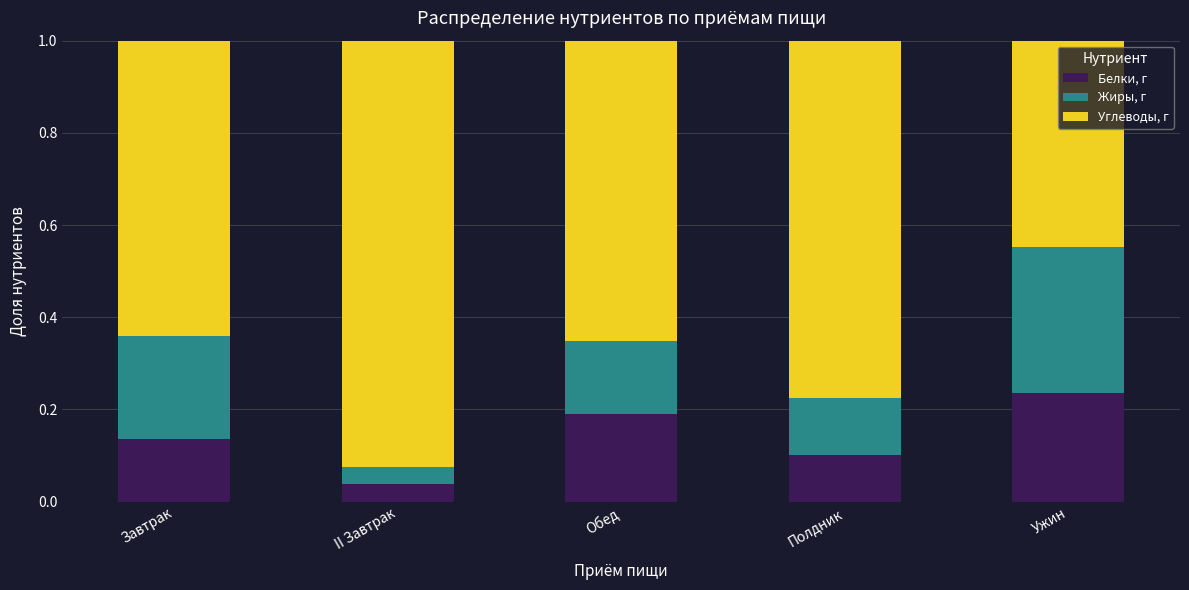

What is the total value across all series at II Завтрак?

1.0